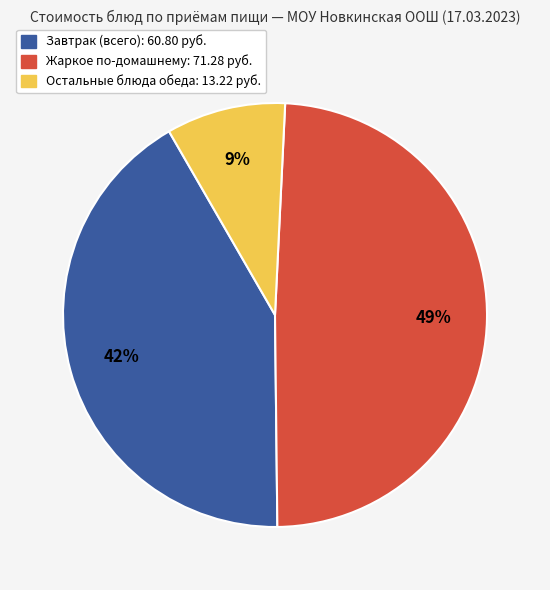

Count the number of slices in the pie.

3